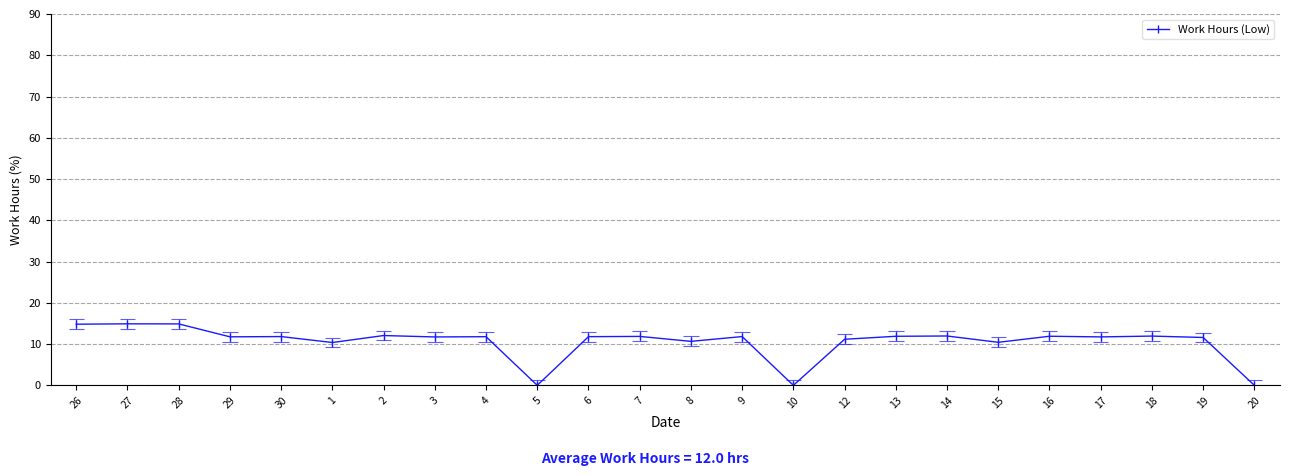

How many interior local peaks (higher than both neighbors) does the data have?

9